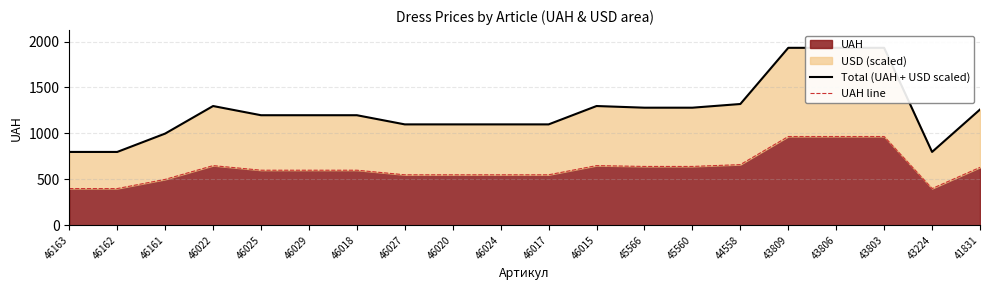

Reading right to left, list all the values displayed in this chart.

Total (UAH + USD scaled): 41831=1260.1	43224=798.0	43803=1932.0	43806=1932.0	43809=1932.0	44558=1320.1	45560=1279.9	45566=1279.9	46015=1298.1	46017=1098.1	46024=1098.1	46020=1098.1	46027=1098.1	46018=1197.9	46029=1197.9	46025=1197.9	46022=1298.1	46161=998.0	46162=798.0	46163=798.0
UAH line: 41831=630.0	43224=399.0	43803=966.0	43806=966.0	43809=966.0	44558=660.0	45560=640.0	45566=640.0	46015=649.0	46017=549.0	46024=549.0	46020=549.0	46027=549.0	46018=599.0	46029=599.0	46025=599.0	46022=649.0	46161=499.0	46162=399.0	46163=399.0